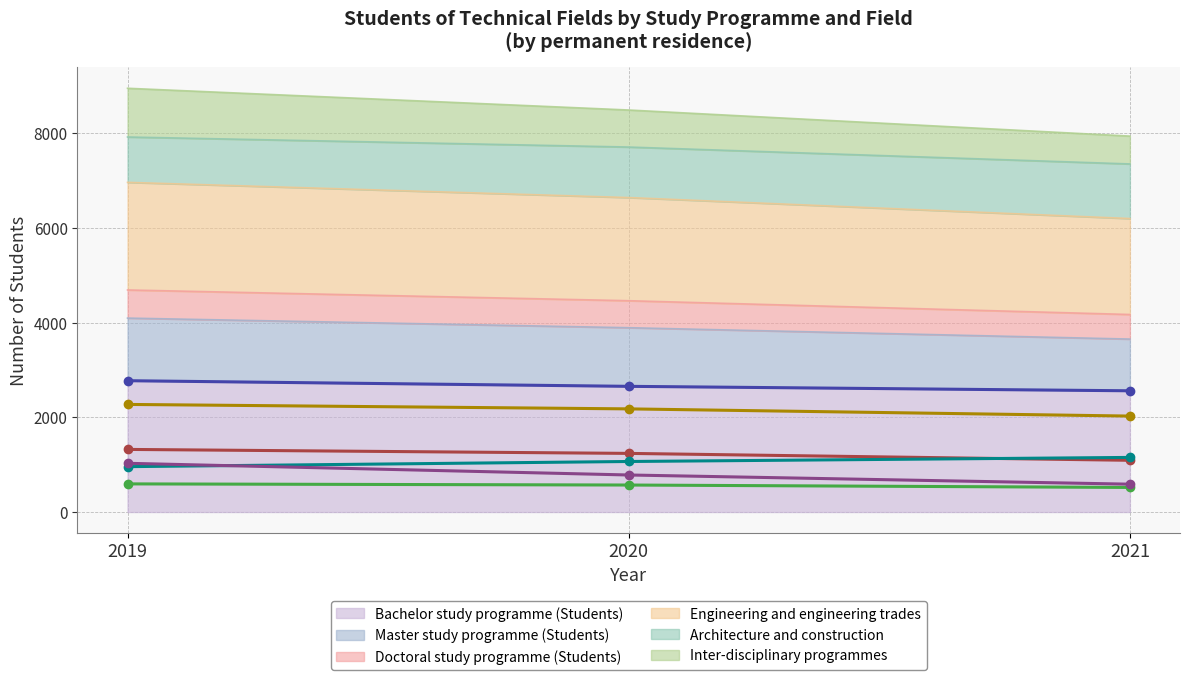

How many categories are shown in the chart?

3